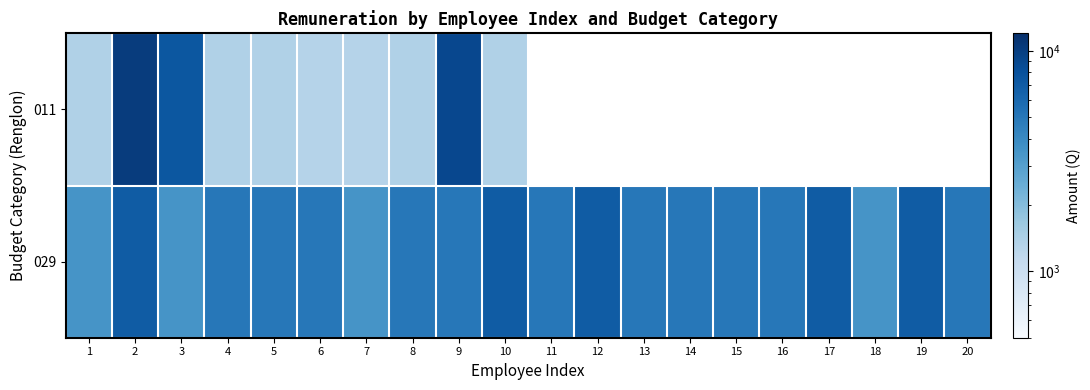

Which category has the lowest value across all series?

6